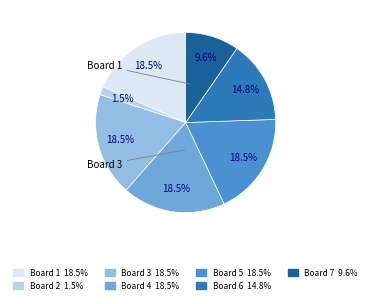

Is there a majority slice in this chart?

No